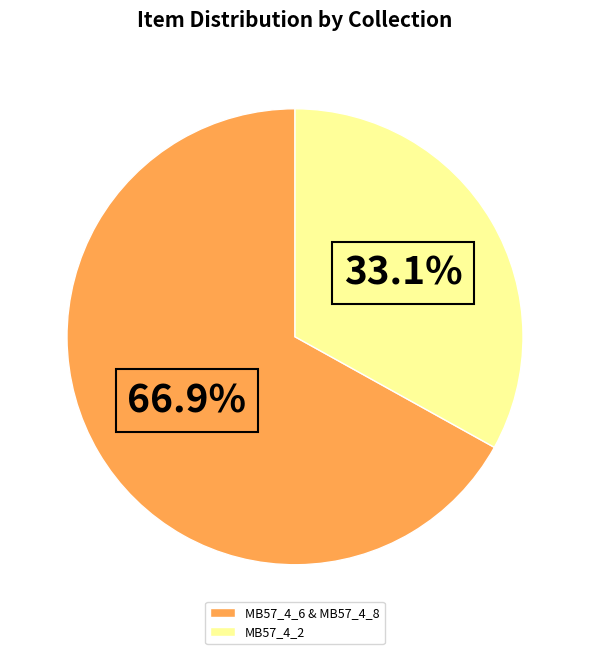

Combined, do MB57_4_2 and MB57_4_6 & MB57_4_8 account for over 50%?

Yes